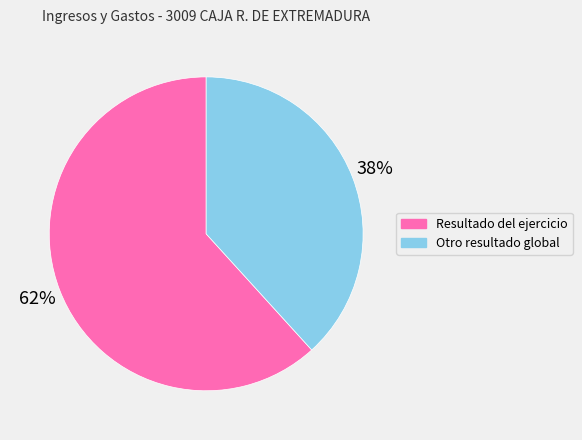

Which has a higher value, Resultado del ejercicio or Otro resultado global?

Resultado del ejercicio